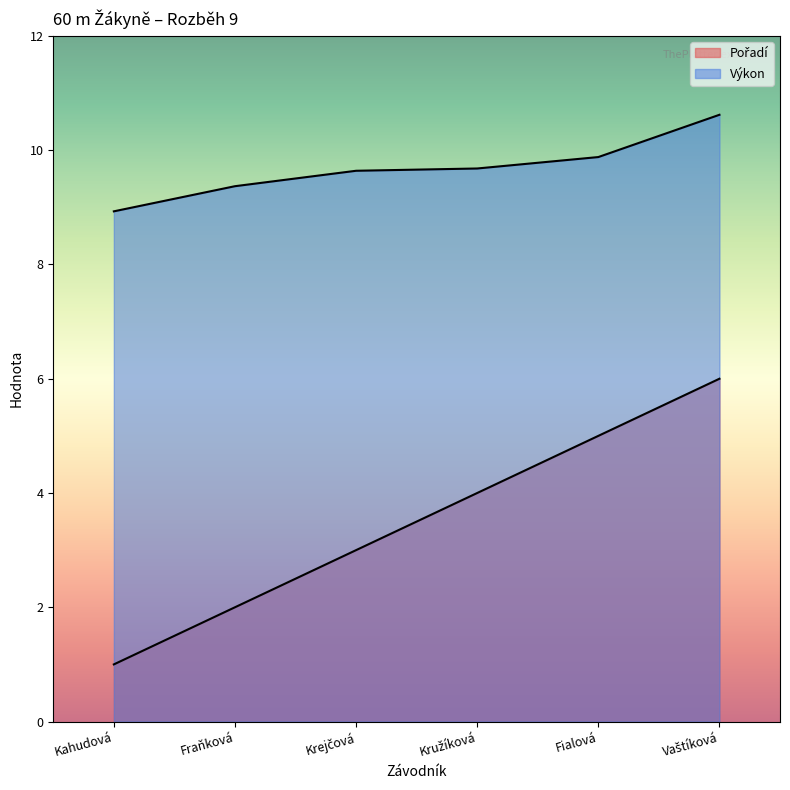

The value of Pořadí at Fraňková is 2.0. True or false?

True